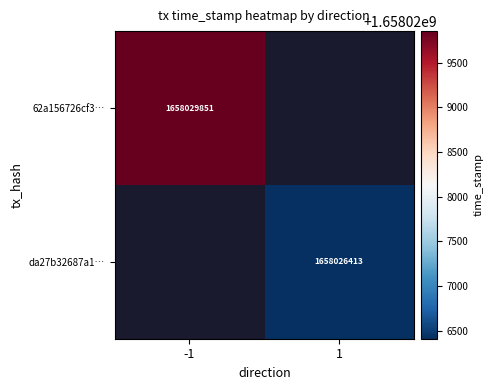

Is it true that 62a156726cf3… equals 1658029851 at -1?

True